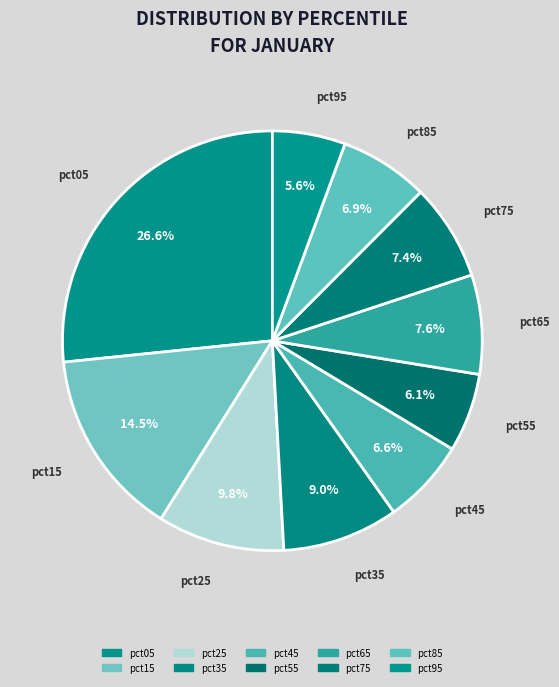

What is the largest slice in the pie chart?

pct05